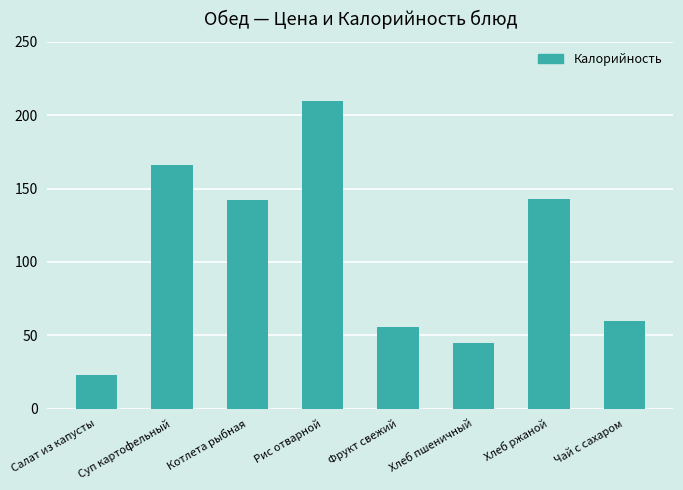

What is the change in value from Фрукт свежий to Хлеб пшеничный?

-11.5